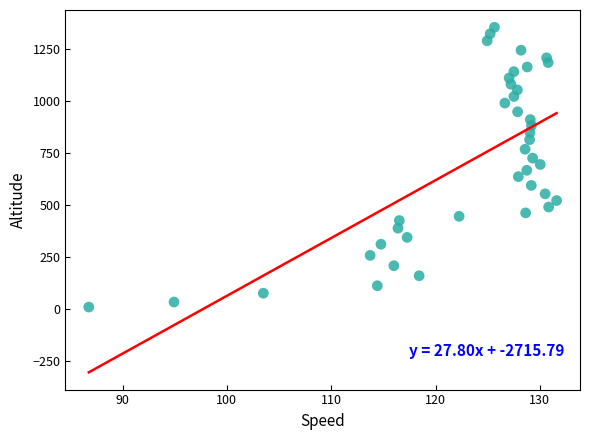

What is the range of Y values (max minus min)?

1346.0